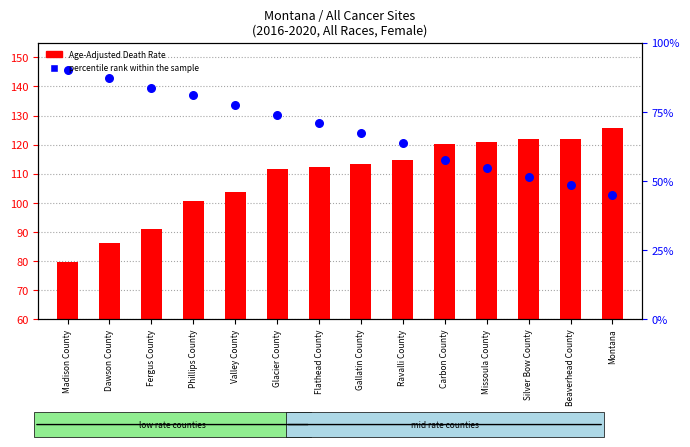

Which series contains the lowest Y value?

Age-Adjusted Death Rate